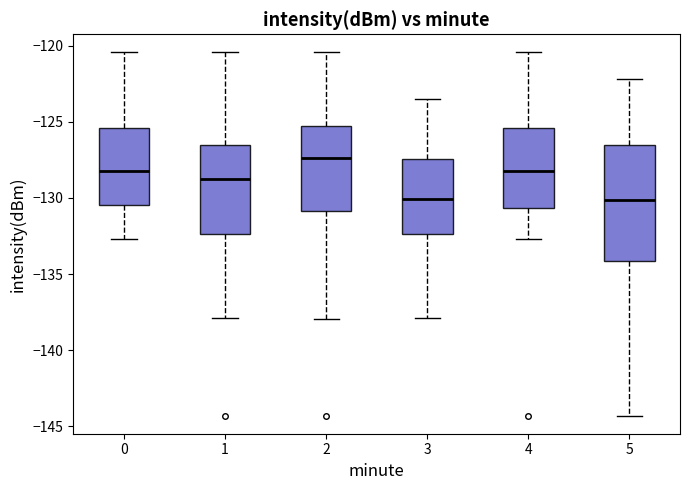

Where does the upper whisker of the box at x = 5 end on the y-axis? The values are not printed on the chart, so give them approximately, as read against the axis.

-122.0